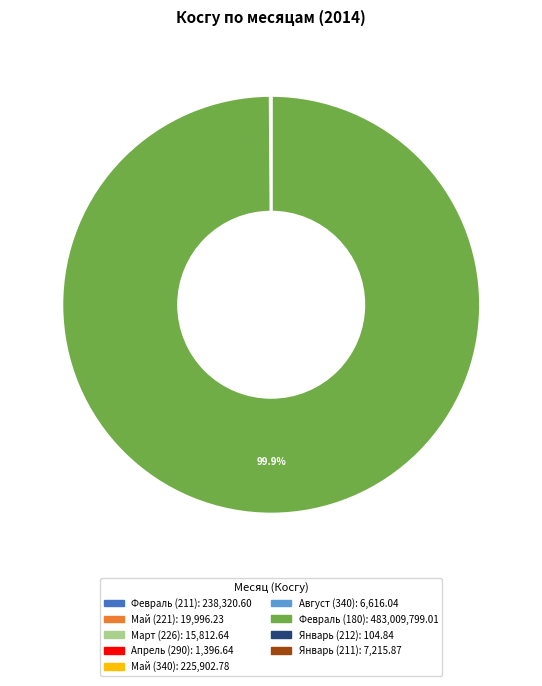

Which category has the biggest portion of the pie?

Февраль (180)